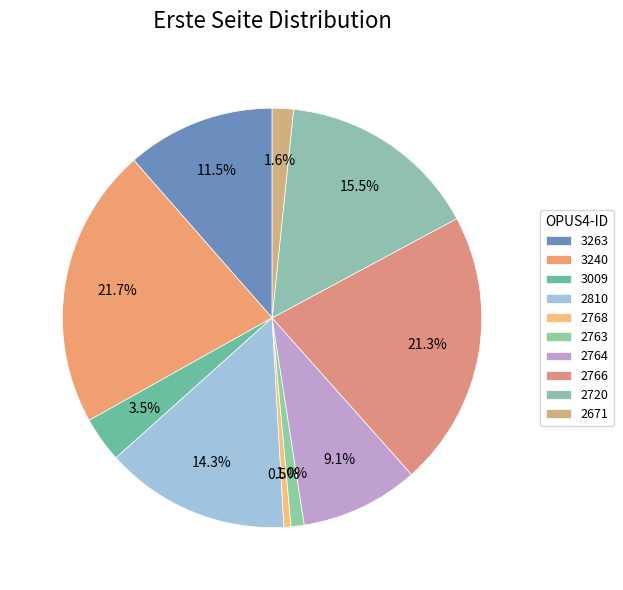

How many slices are in this pie chart?

10